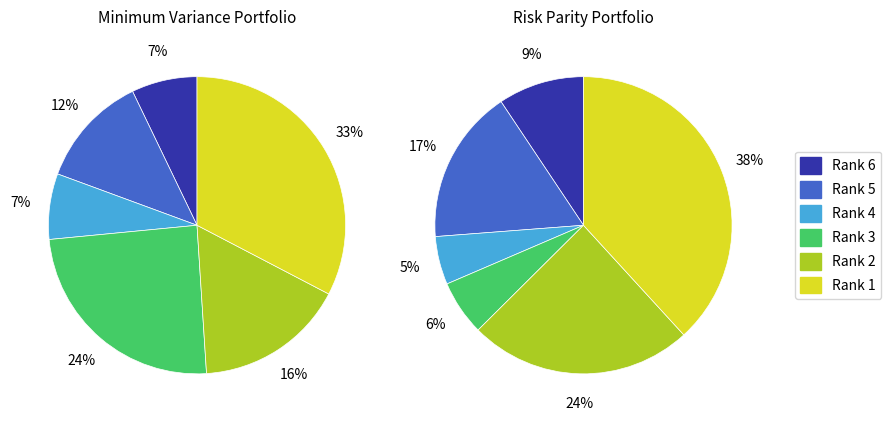

Is it true that Rank 5 is 17% of the pie?

True